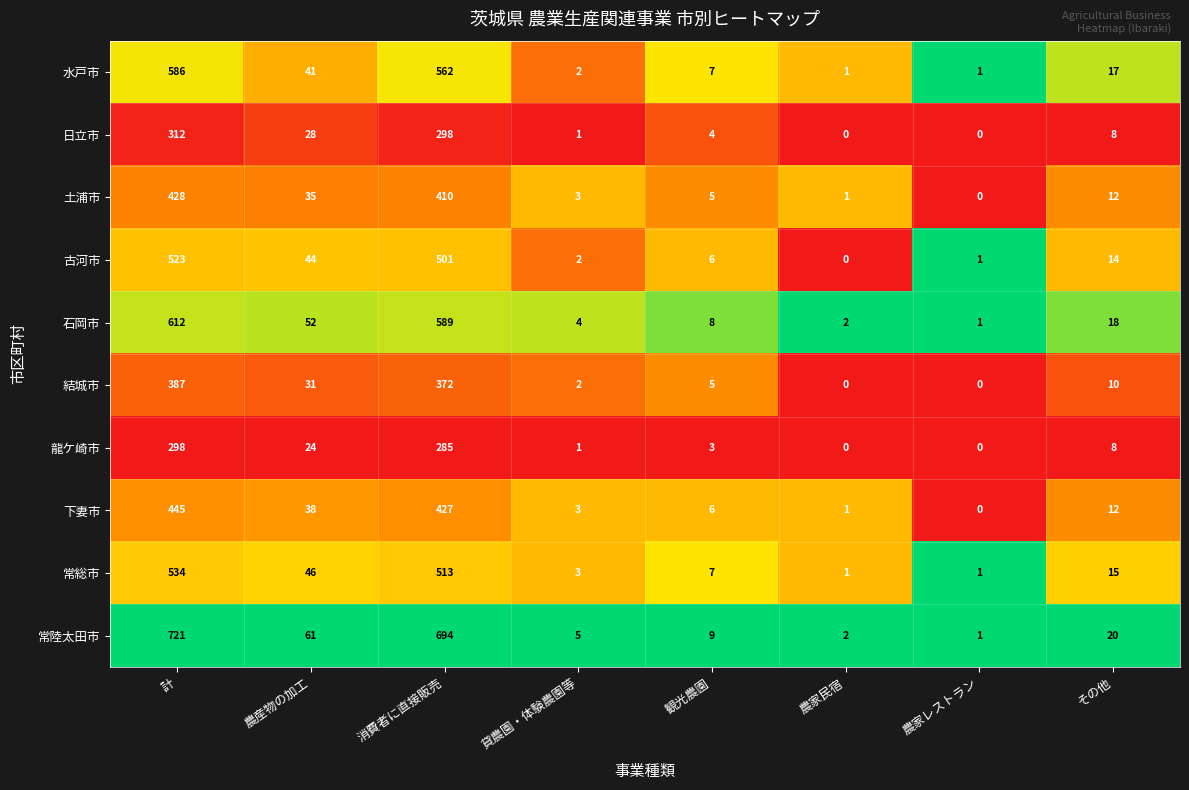

Between 農産物の加工 and 消費者に直接販売, which series saw the biggest shift?

常陸太田市